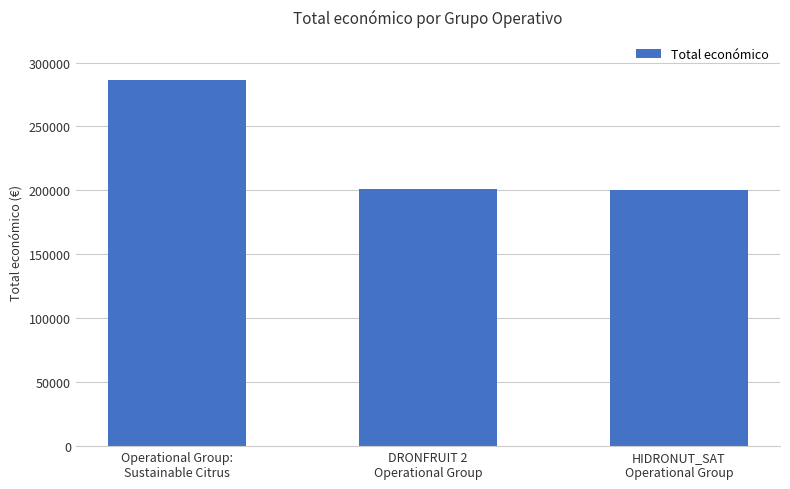

Are the bars horizontal?

No